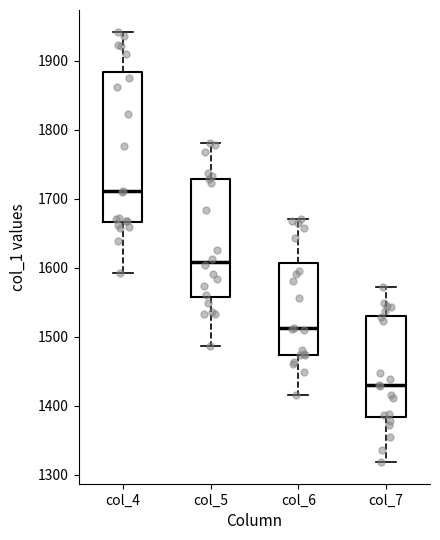

Which box has the lowest median line?

col_7